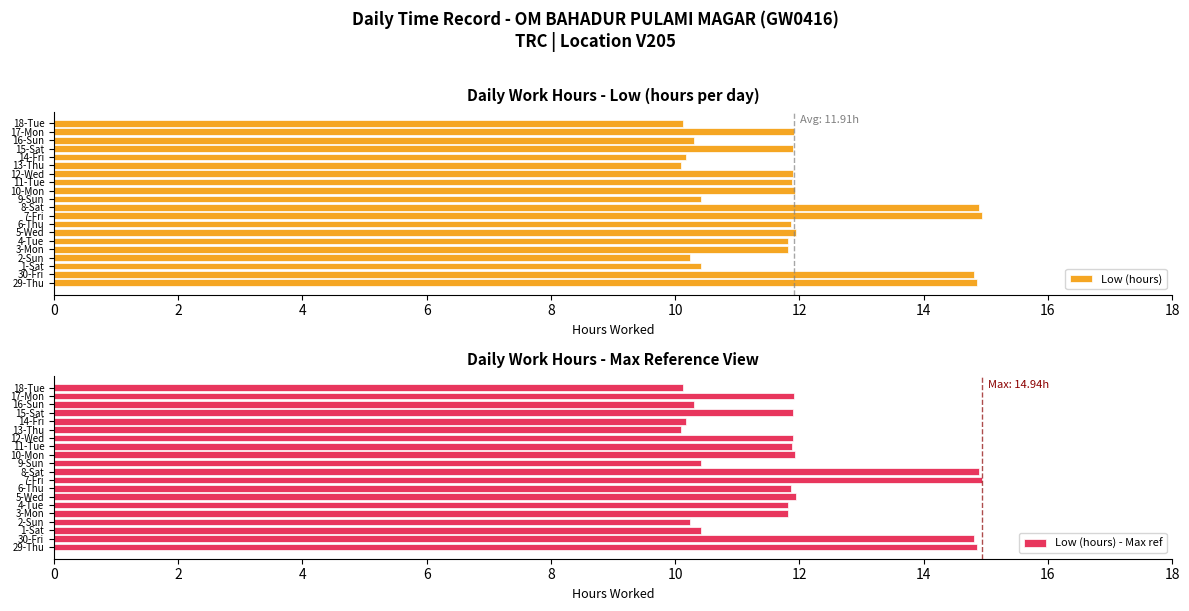

What is the maximum value for Low (hours)?

14.9